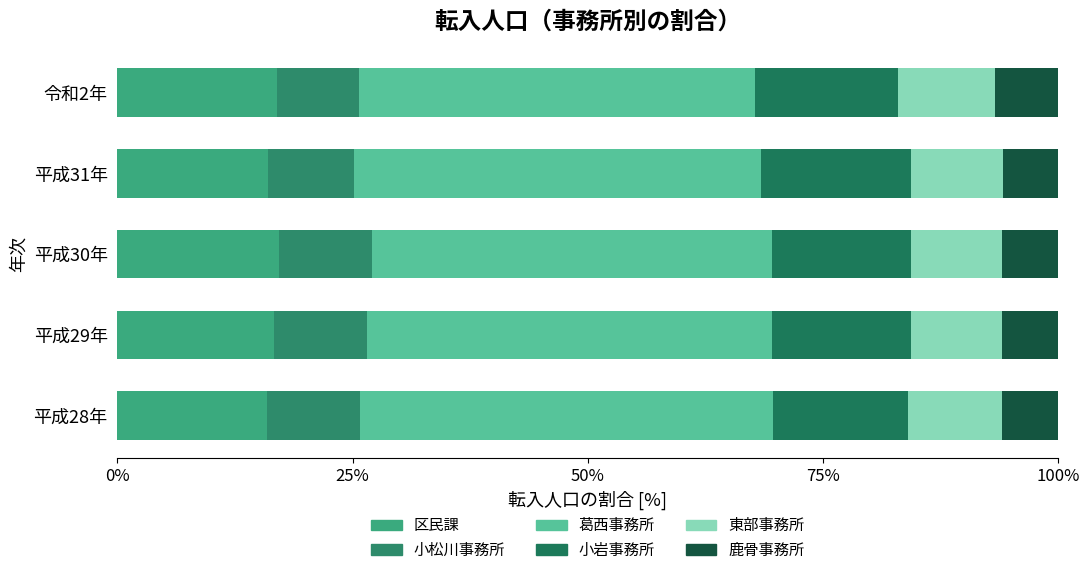

What is the highest value of the 葛西事務所 series?

43.8